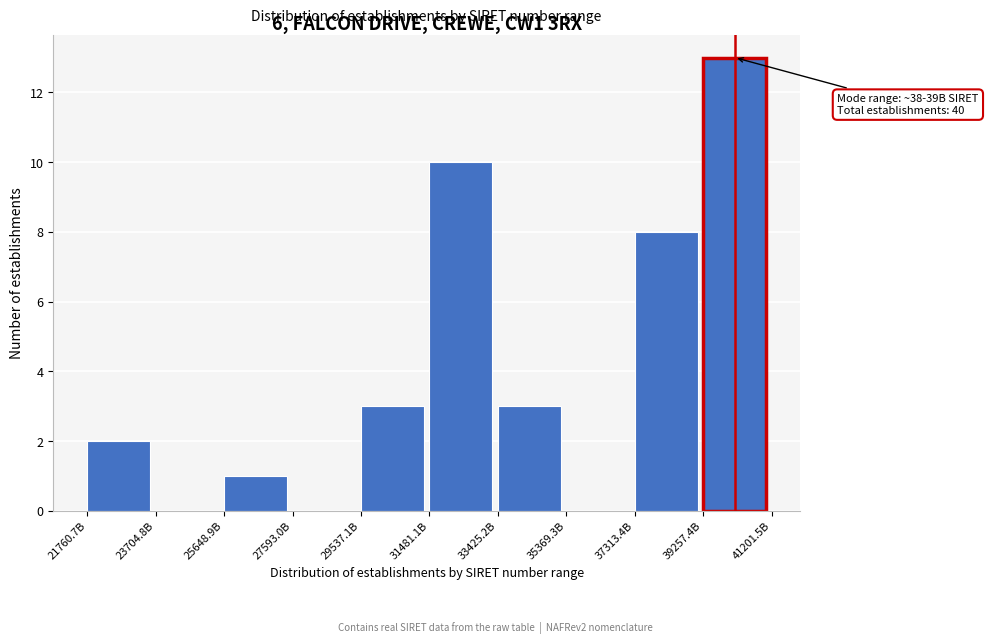

Reading left to right, list all the values displayed in this chart.

21760.7B=2	23704.8B=0	25648.9B=1	27593.0B=0	29537.1B=3	31481.1B=10	33425.2B=3	35369.3B=0	37313.4B=8	39257.4B=13